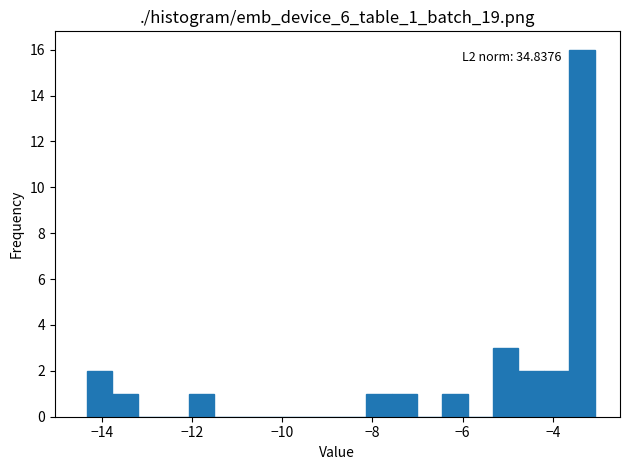

Around what value on the x-axis is the tallest bar? Give the approximate position of its centre, as read against the axis.

-3.4